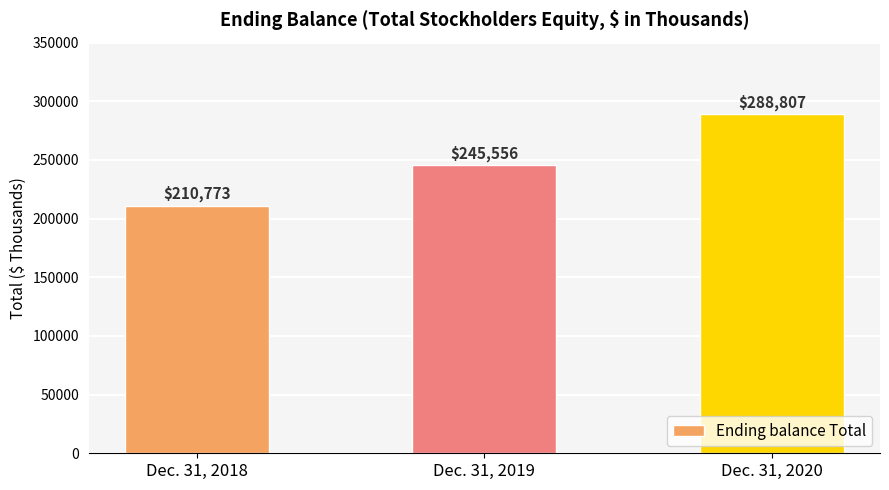

What is the value of the 3rd bar from the left?

288807